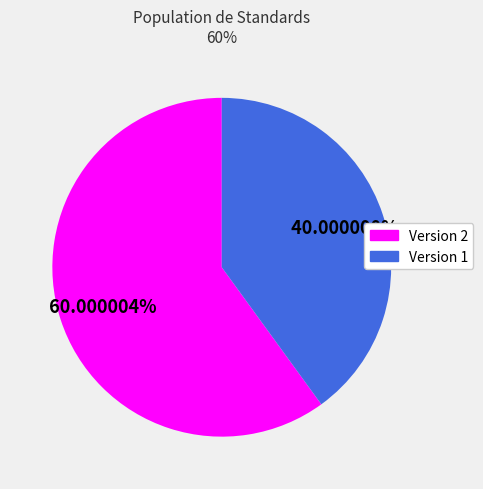

Do Version 2 and Version 1 together represent more than half of the pie?

Yes